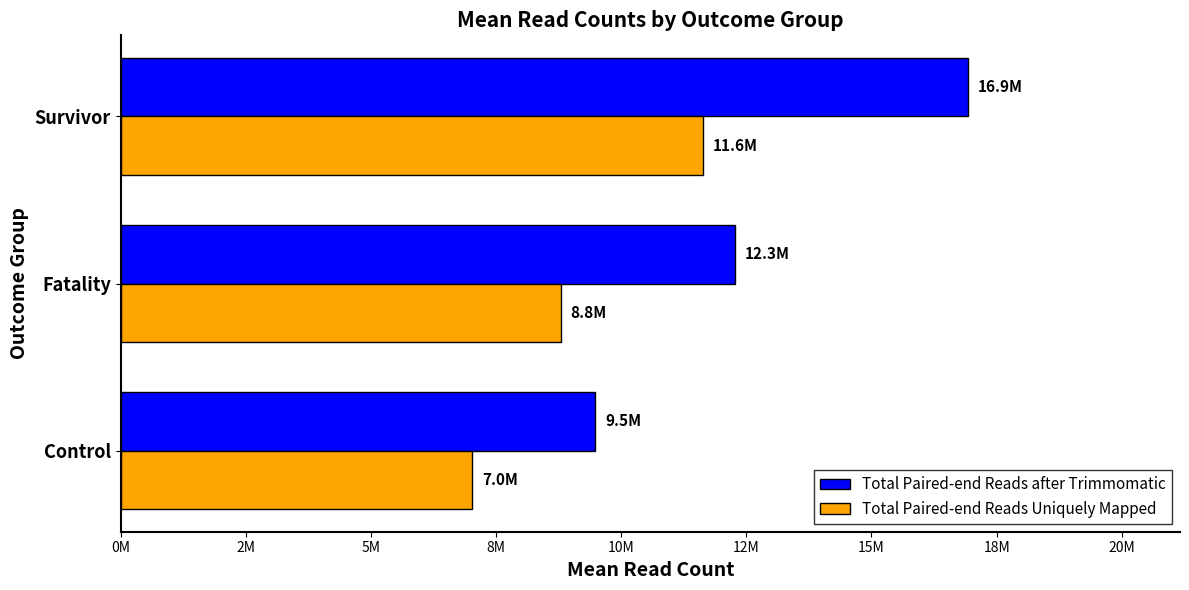

Which series has the widest spread of values?

Total Paired-end Reads after Trimmomatic